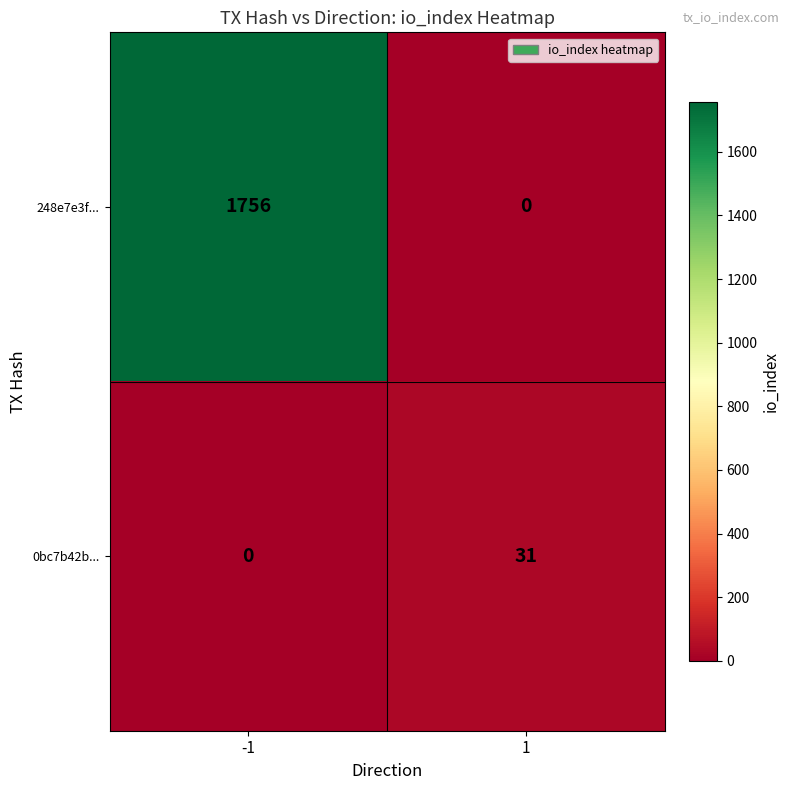

What is the greatest value displayed?

1756